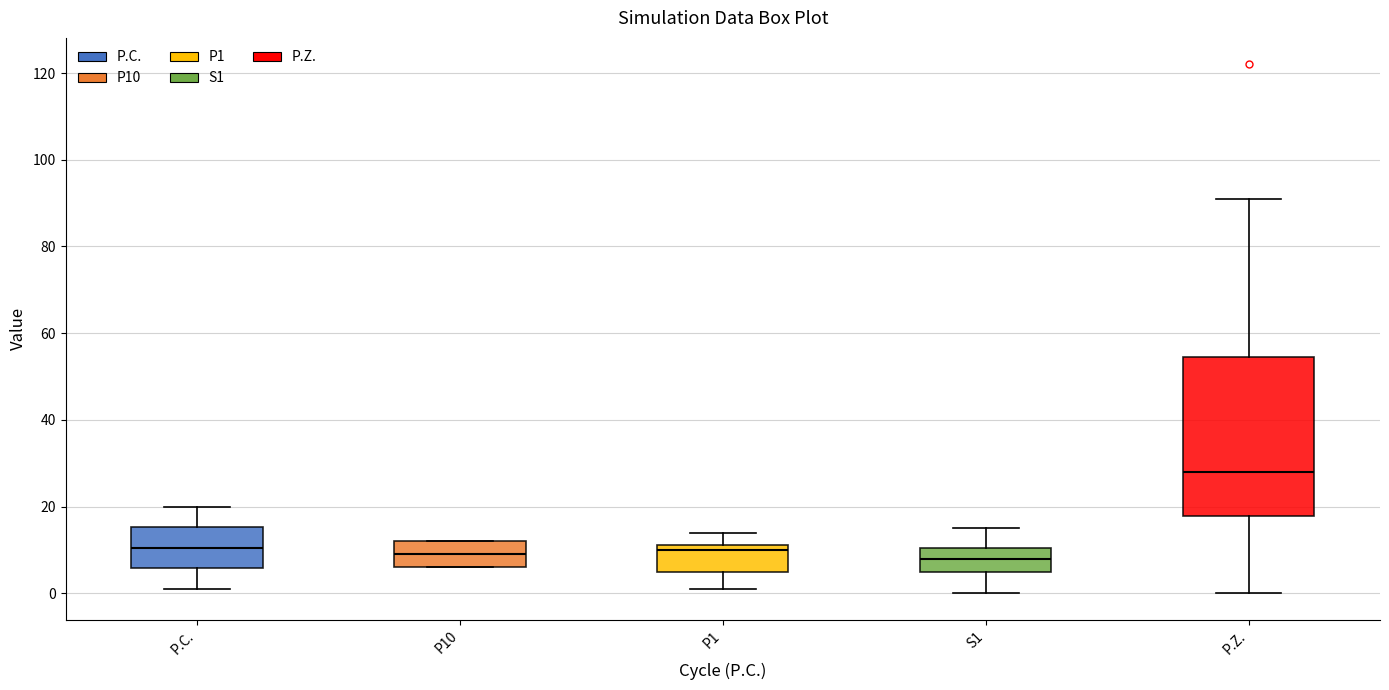

Which box is the tallest, from its lower edge to its upper edge?

P.Z.